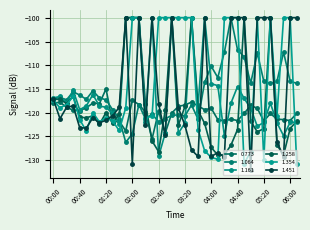

True or false: 1.451 has more than 0 points higher than both neighbors.

True